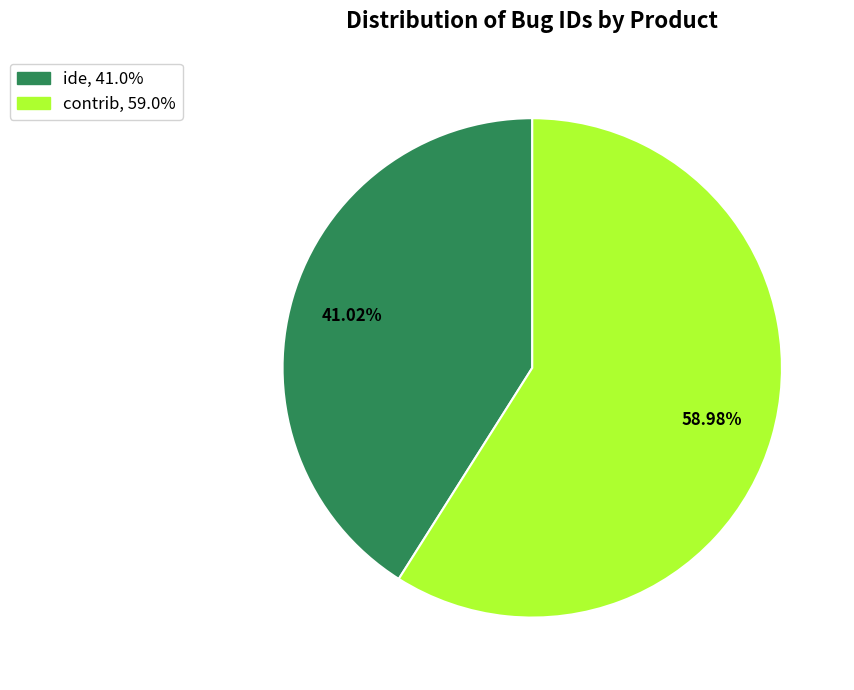

True or false: ide accounts for 35% of the total.

False